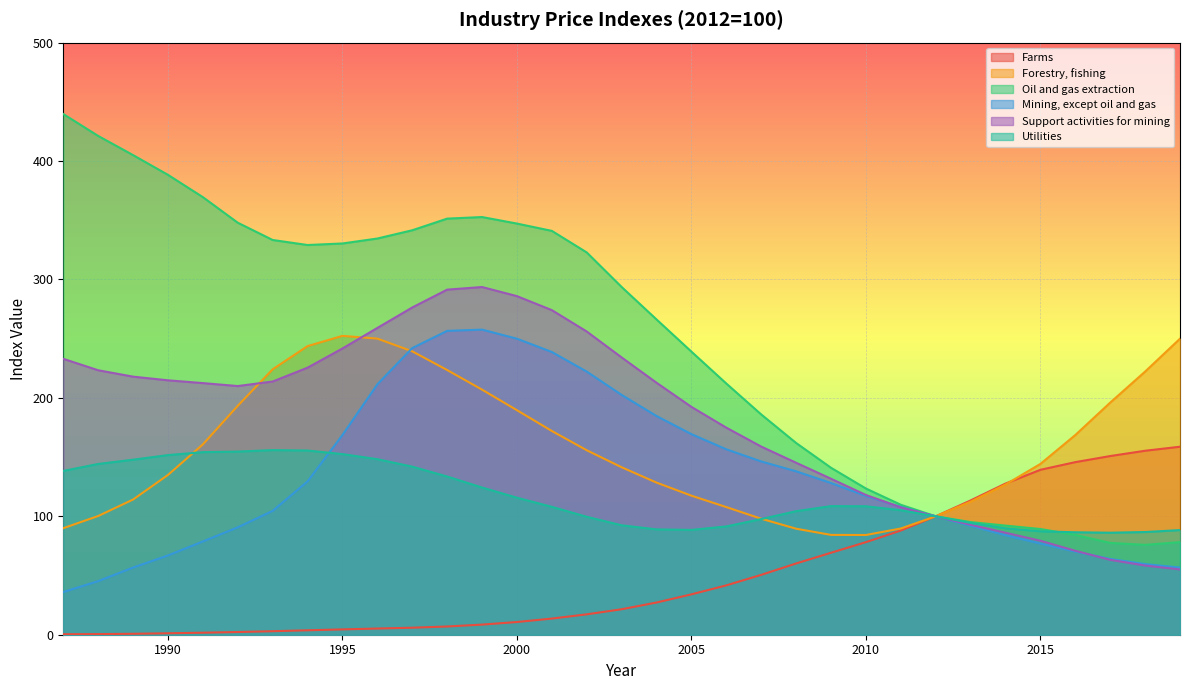

What are all the series names shown in the legend?

Farms, Forestry, fishing, Oil and gas extraction, Mining, except oil and gas, Support activities for mining, Utilities